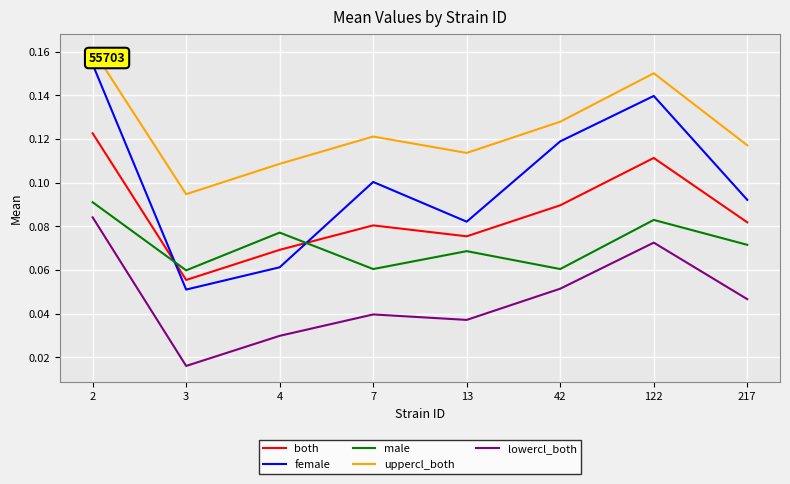

The value of female at 4 is 0.1. True or false?

False